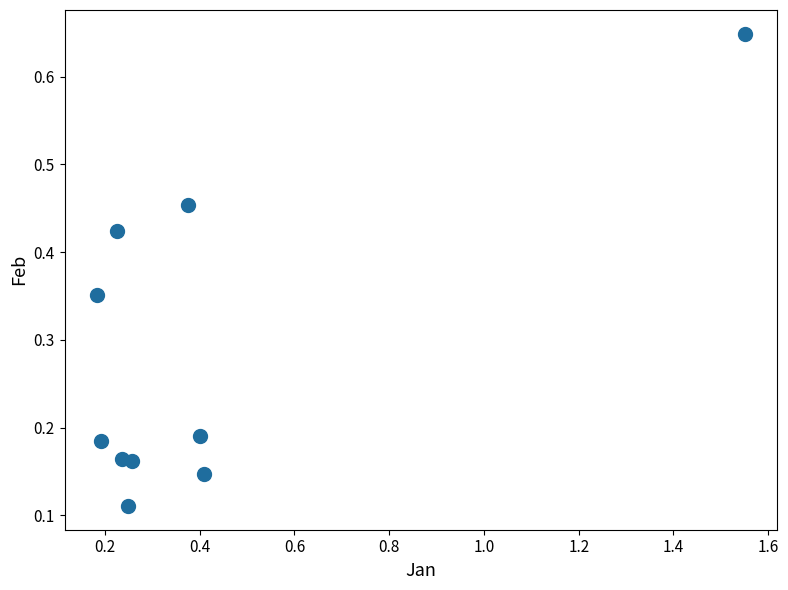

What is the range of X values (max minus min)?

1.4